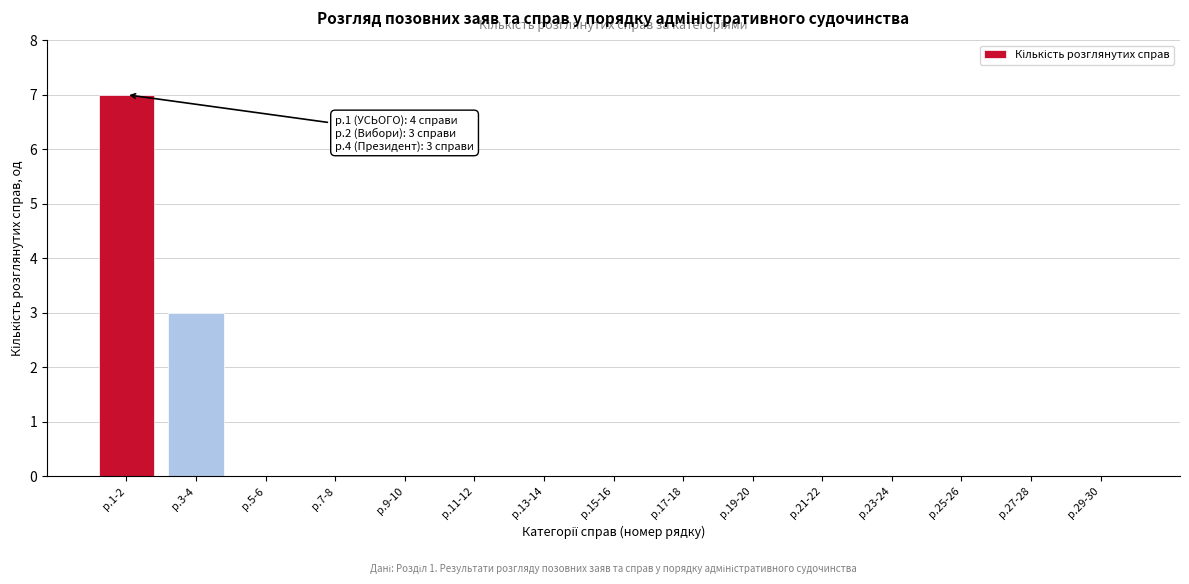

Reading left to right, extract all data points from this chart.

р.1-2=7	р.3-4=3	р.5-6=0	р.7-8=0	р.9-10=0	р.11-12=0	р.13-14=0	р.15-16=0	р.17-18=0	р.19-20=0	р.21-22=0	р.23-24=0	р.25-26=0	р.27-28=0	р.29-30=0